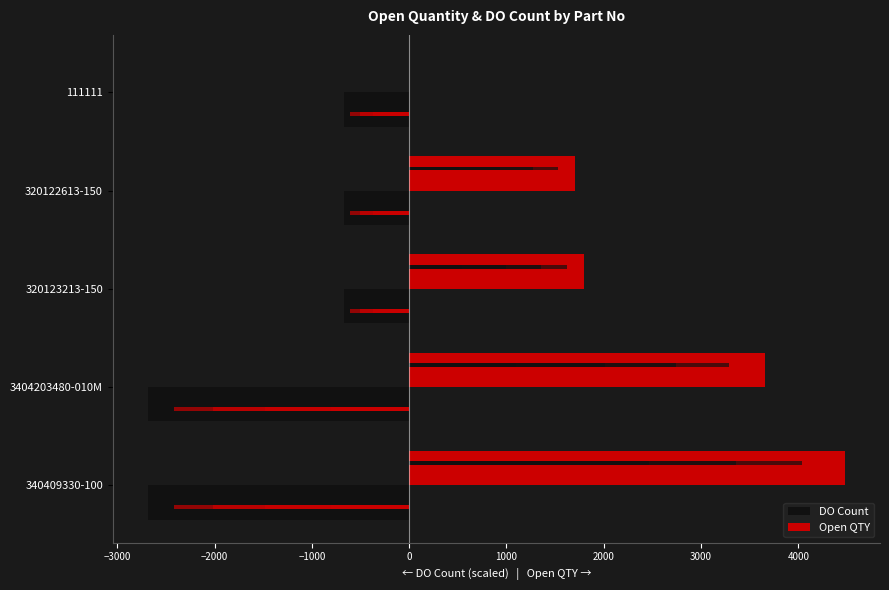

The value of Open QTY at 320122613-150 is 2345. True or false?

False